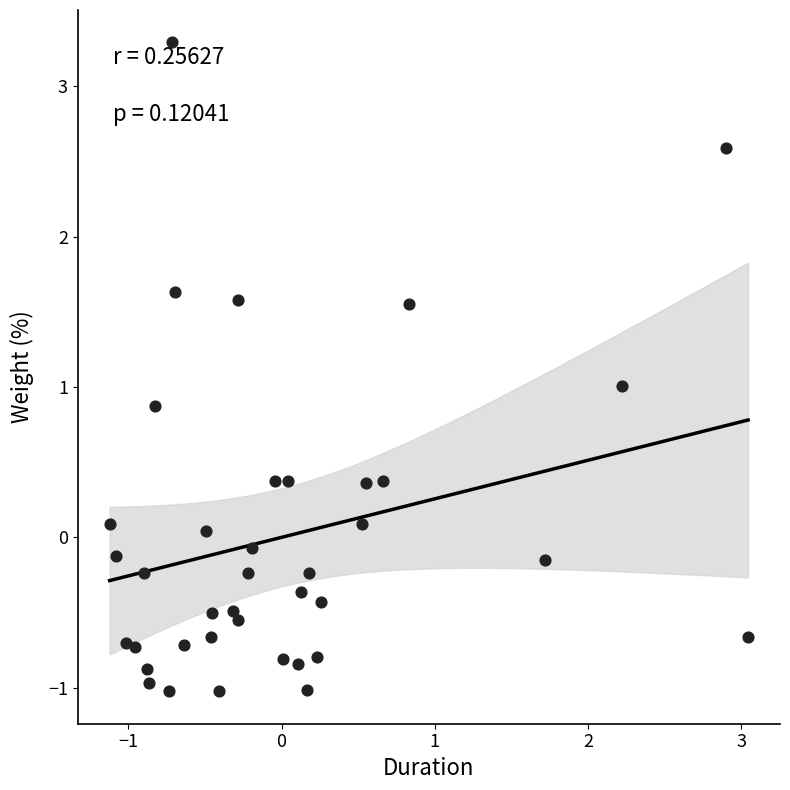

What is the range of X values (max minus min)?

4.2